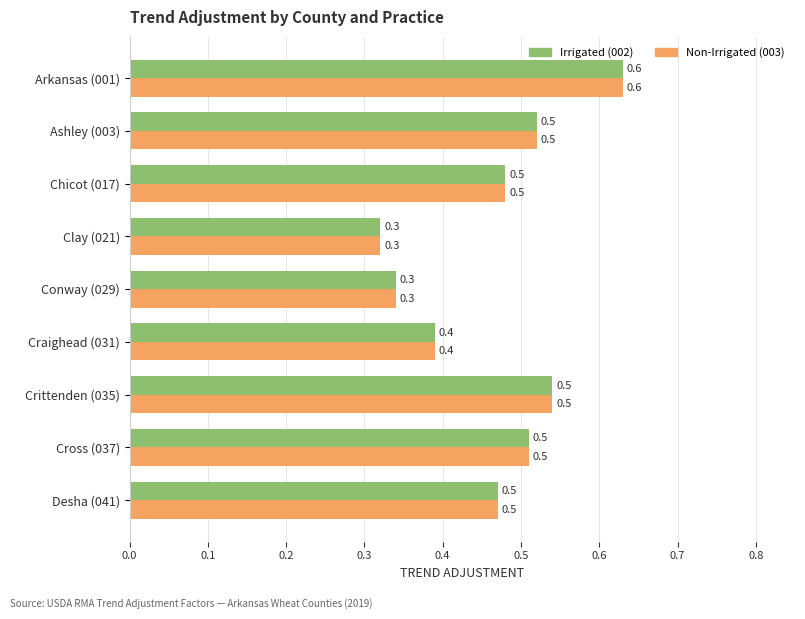

Is the value of Non-Irrigated (003) at Crittenden (035) greater than the value of Irrigated (002) at Conway (029)?

Yes